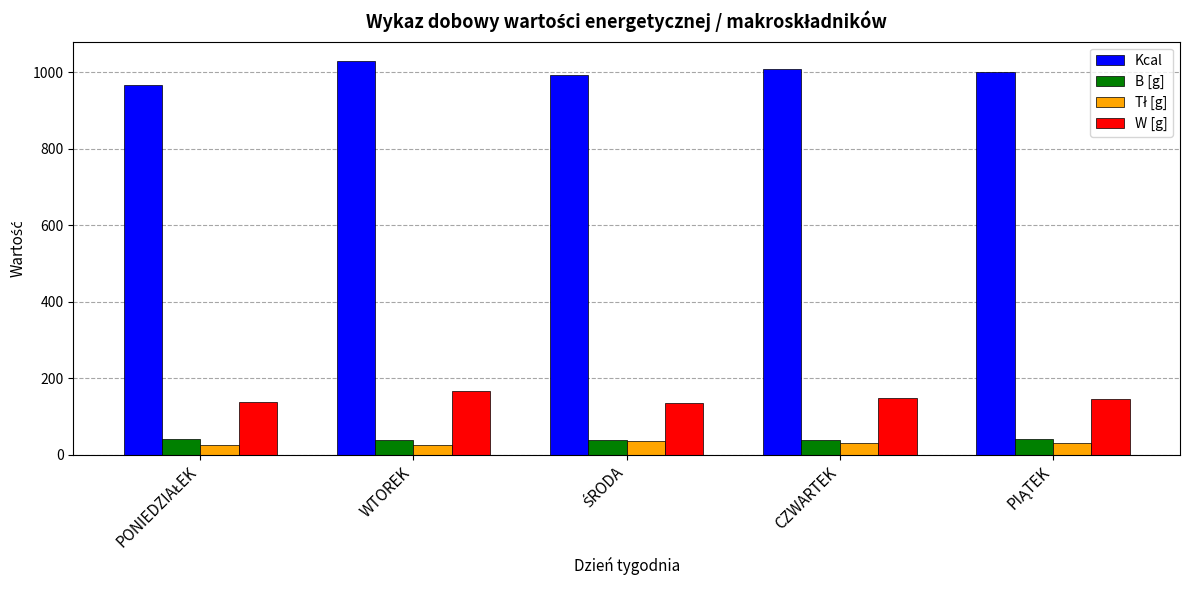

Which series has the widest spread of values?

Kcal